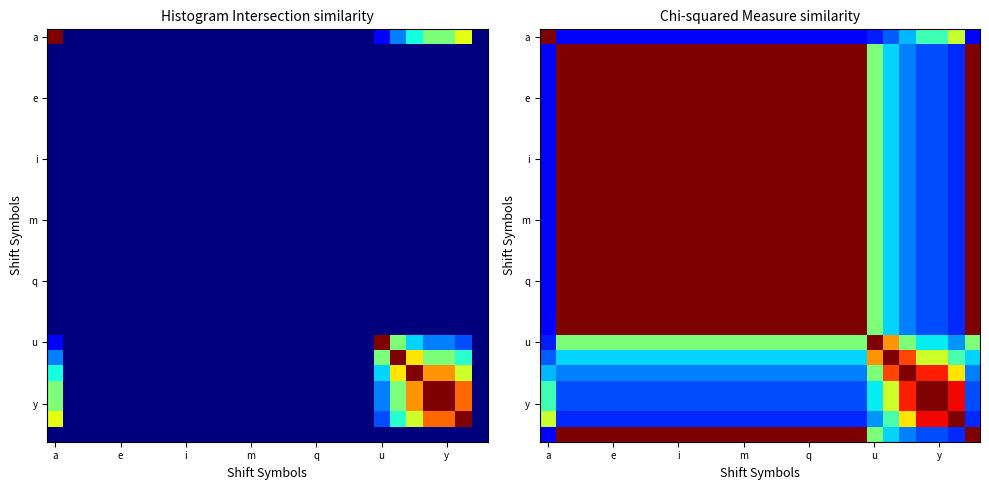

Count the number of categories in the chart.

27